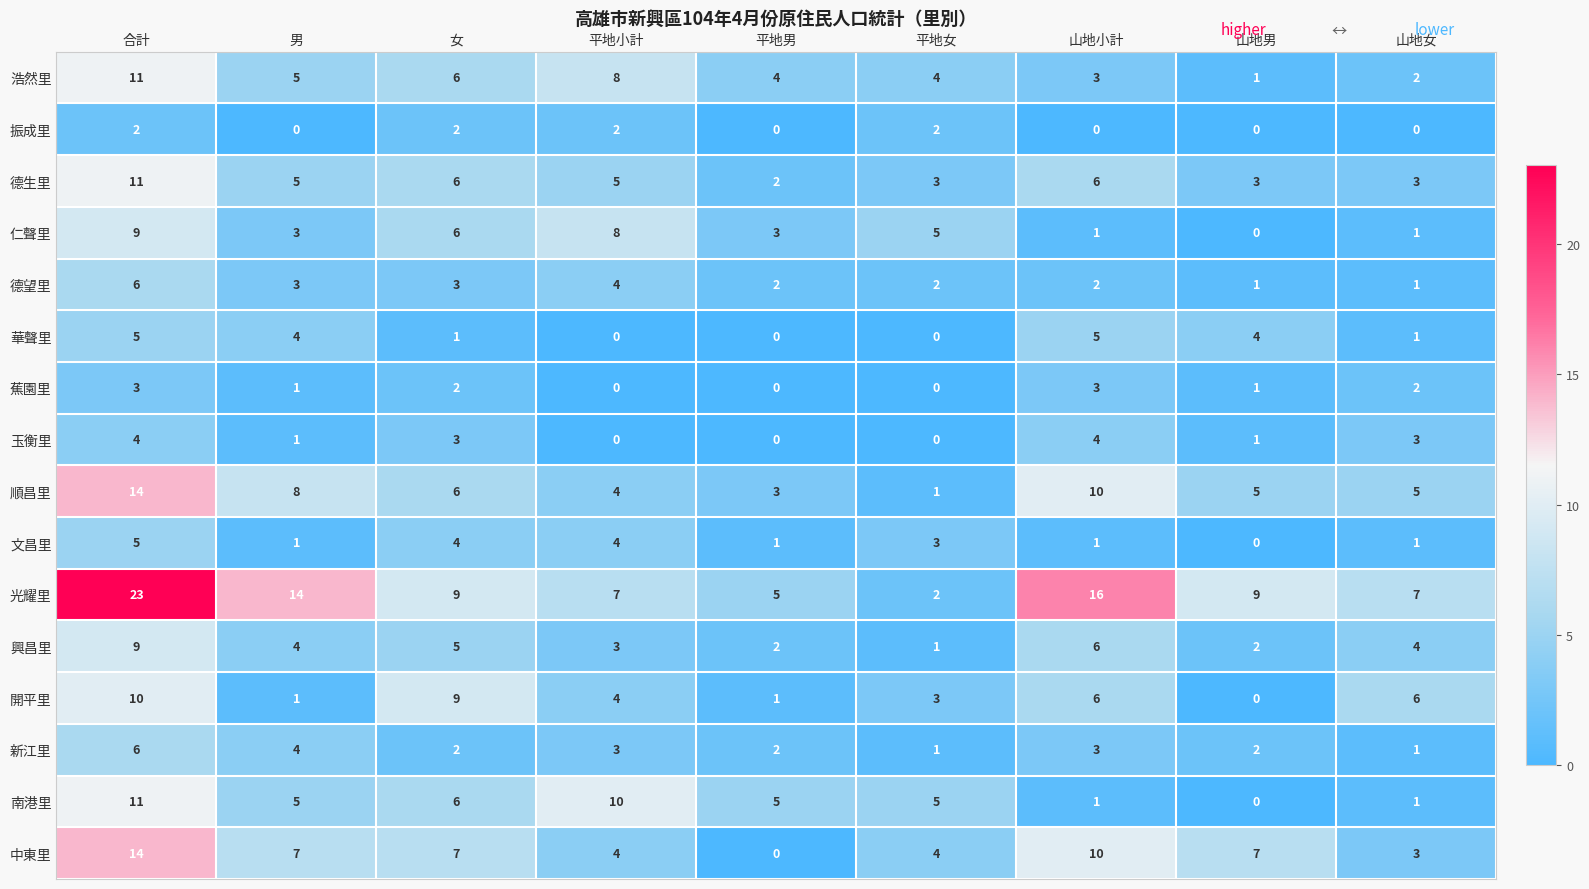

Is it true that 德望里 equals 1 at 平地女?

False